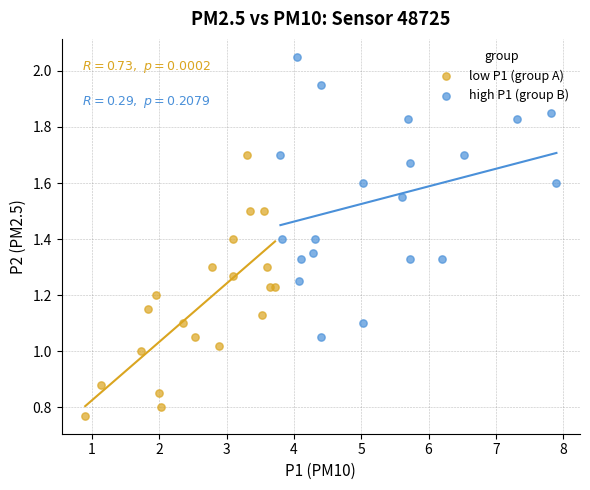

What are all the series names shown in the legend?

low P1 (group A), high P1 (group B)